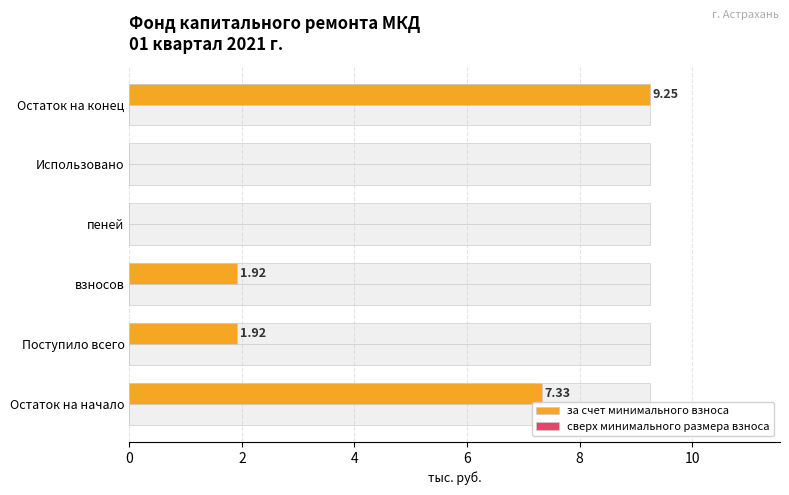

At 2, list the series in order from largest to smallest.

за счет минимального взноса, сверх минимального размера взноса